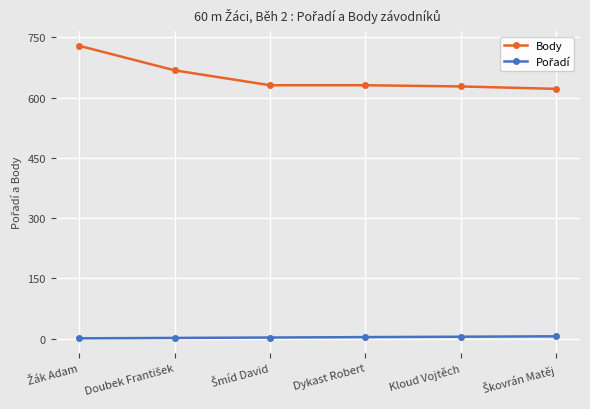

True or false: Body has more than 2 interior local peaks.

False